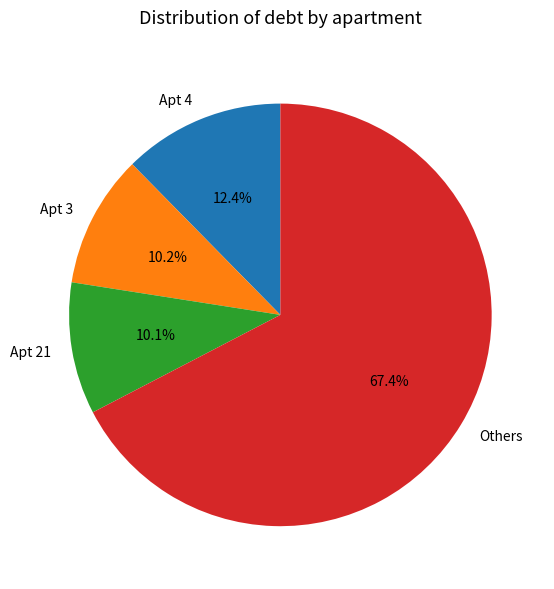

Which category has the biggest portion of the pie?

Others